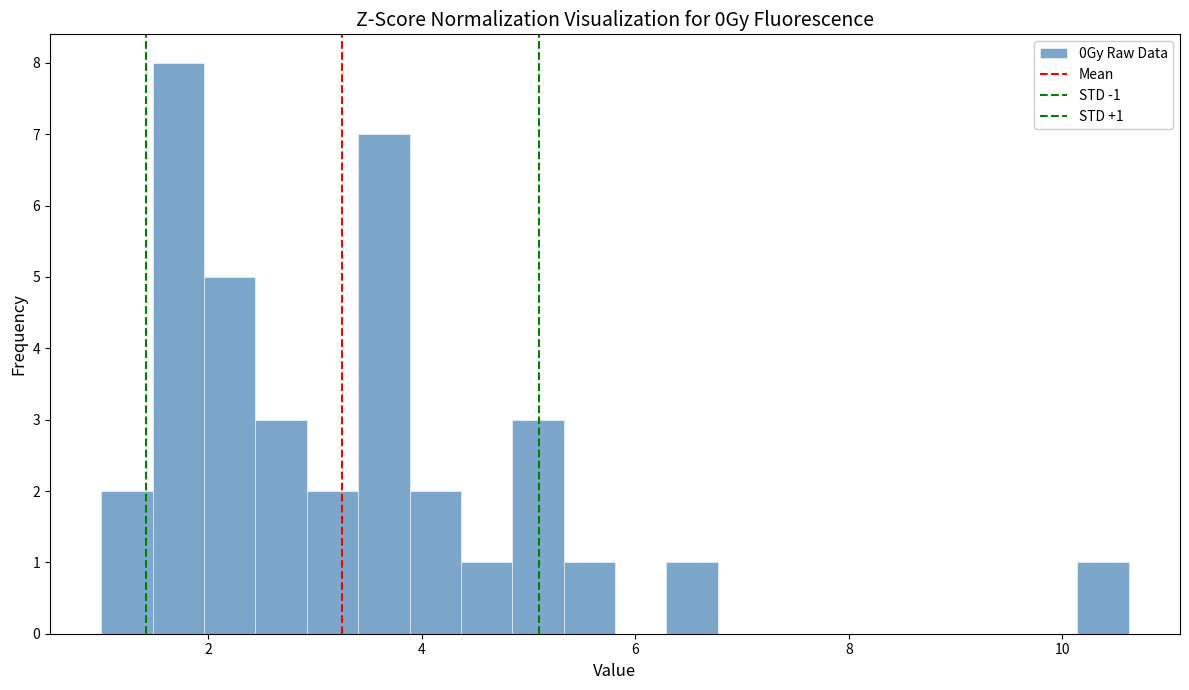

Around what value on the x-axis is the tallest bar? Give the approximate position of its centre, as read against the axis.

1.8